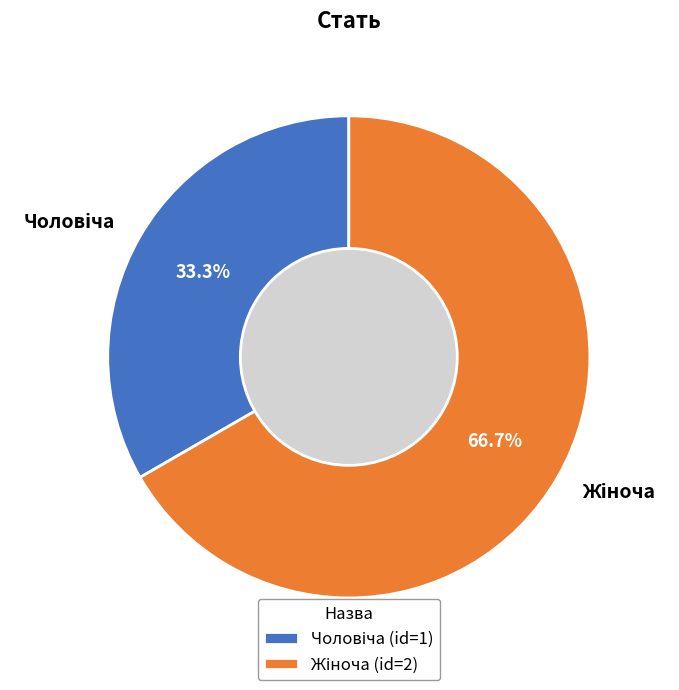

Does any single category account for the majority?

Yes